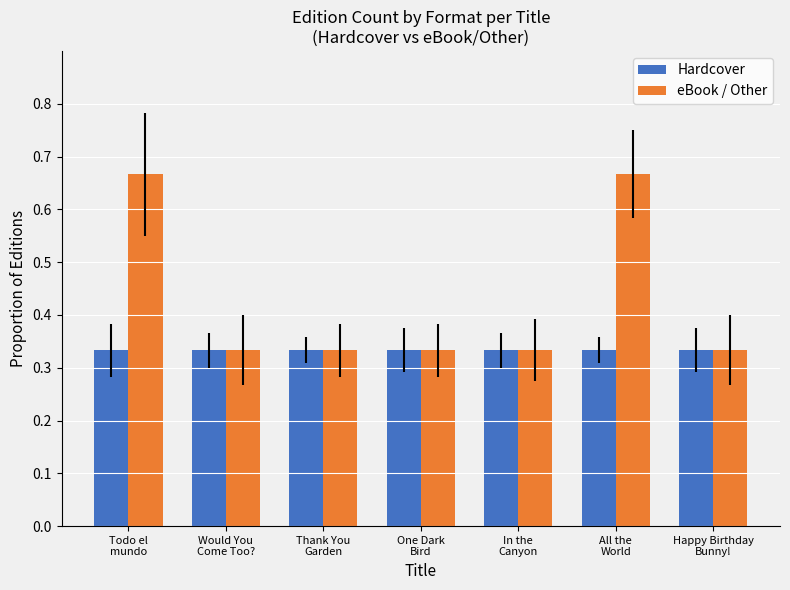

Count the number of data series in this chart.

2